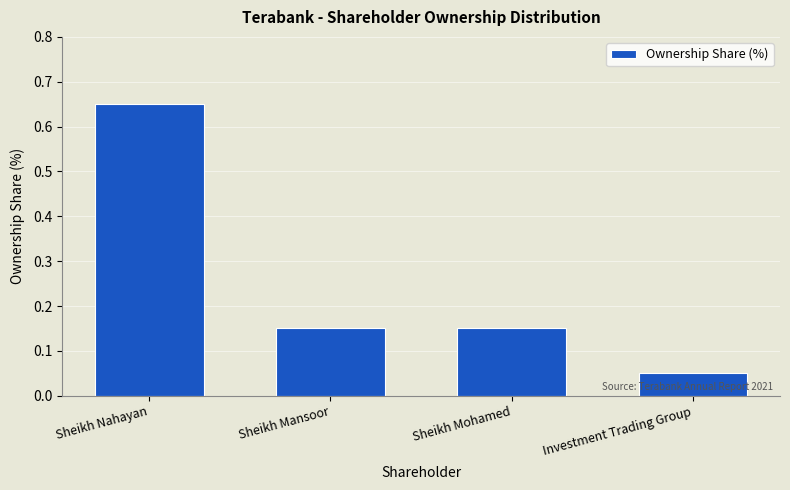

The value at Sheikh Nahayan is 1.1. True or false?

False